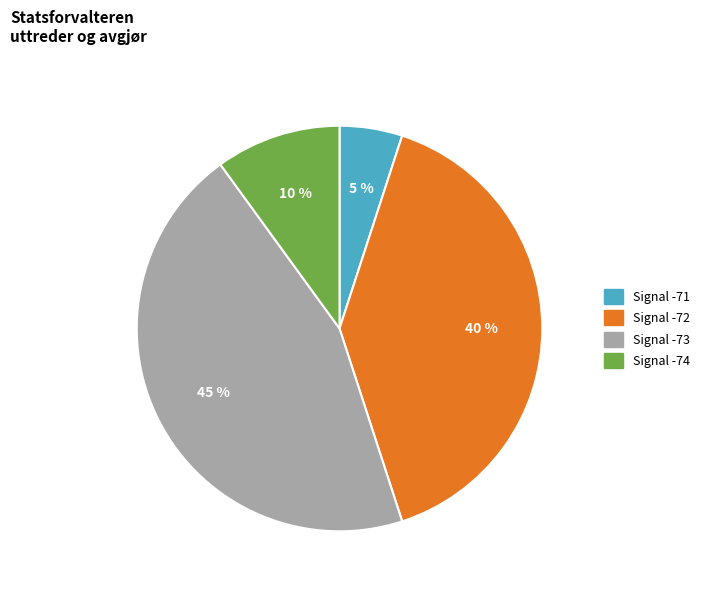

True or false: Signal -71 accounts for 18% of the total.

False